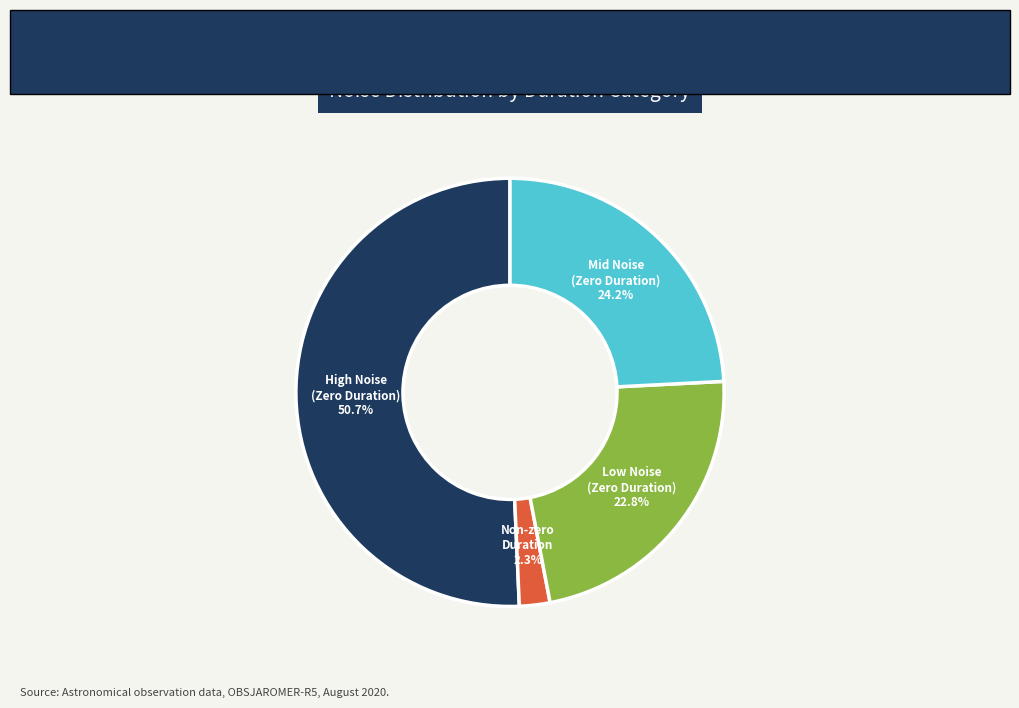

Is there any slice that represents more than half of the pie?

Yes